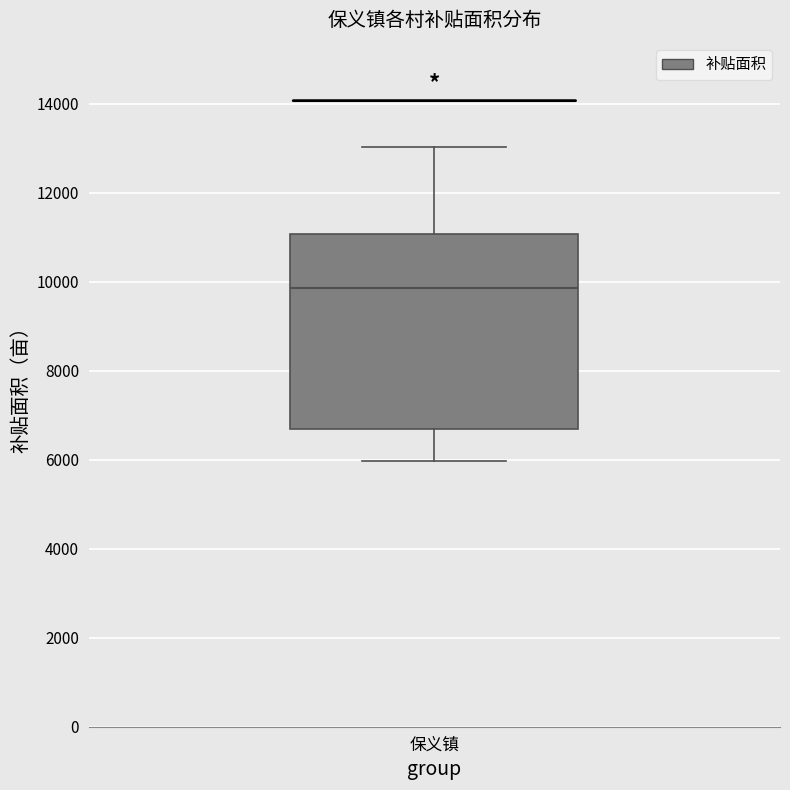

Read this box plot against the y-axis: the position of the median line, the range covered by the box, and the ends of both whiskers. The values are not printed on the chart, so give them approximately, as read against the axis.

median 9800, box 6600 to 11000, whiskers 6000 to 13000